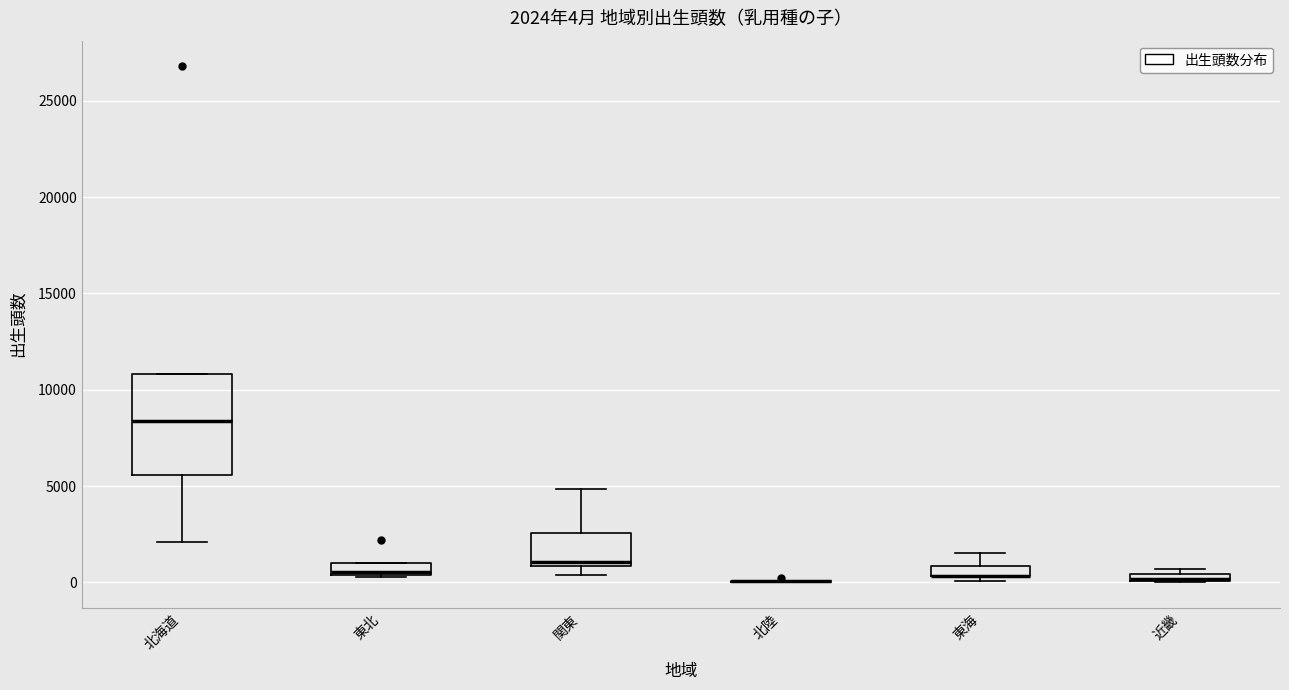

Which box is the tallest, from its lower edge to its upper edge?

北海道